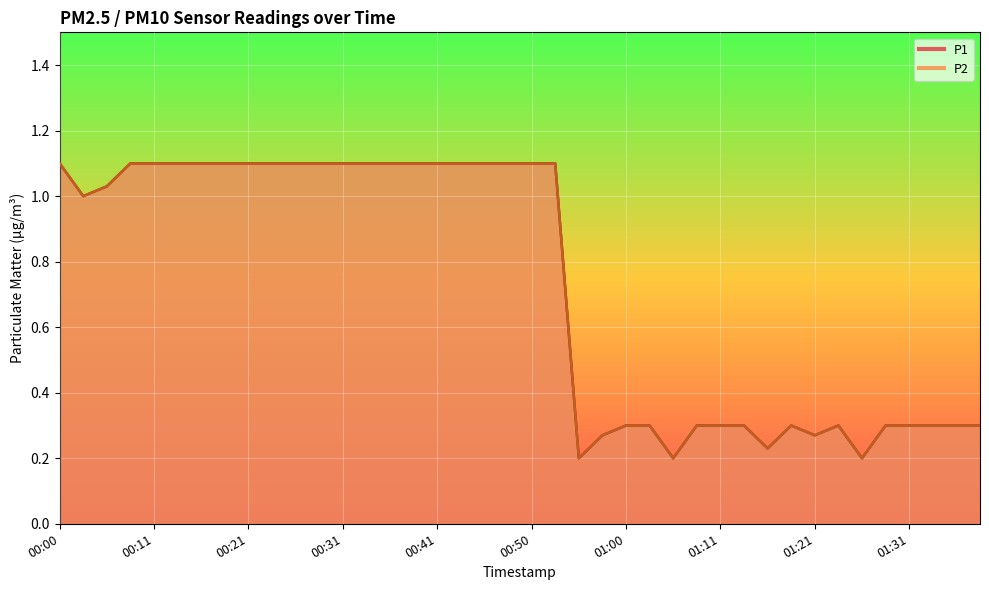

Read the P2 value at 00:46.

1.1